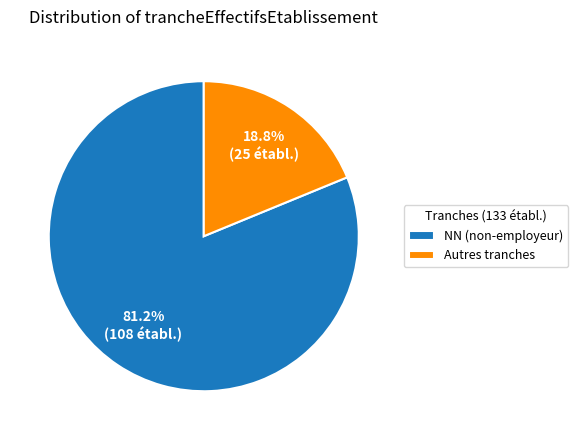

Which category has the smallest portion of the pie?

Autres tranches